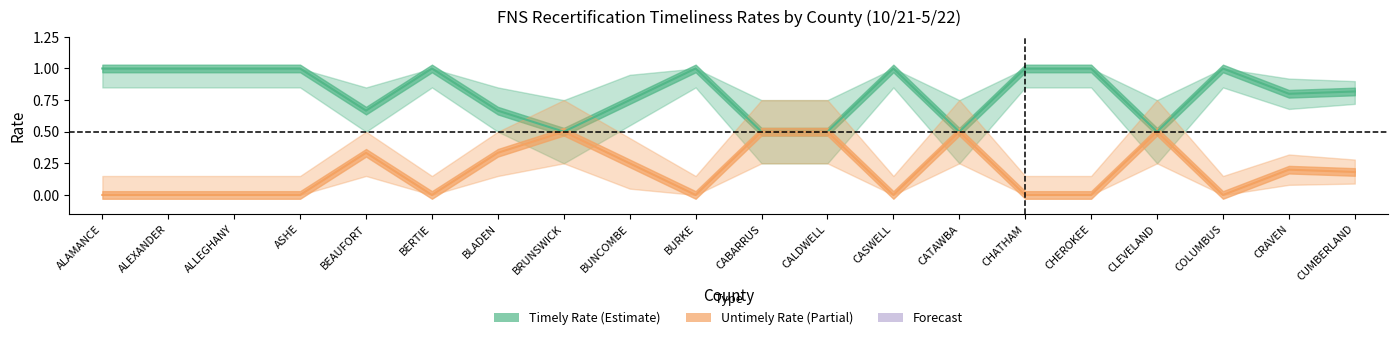

Which has a higher value, CASWELL or CABARRUS?

CASWELL